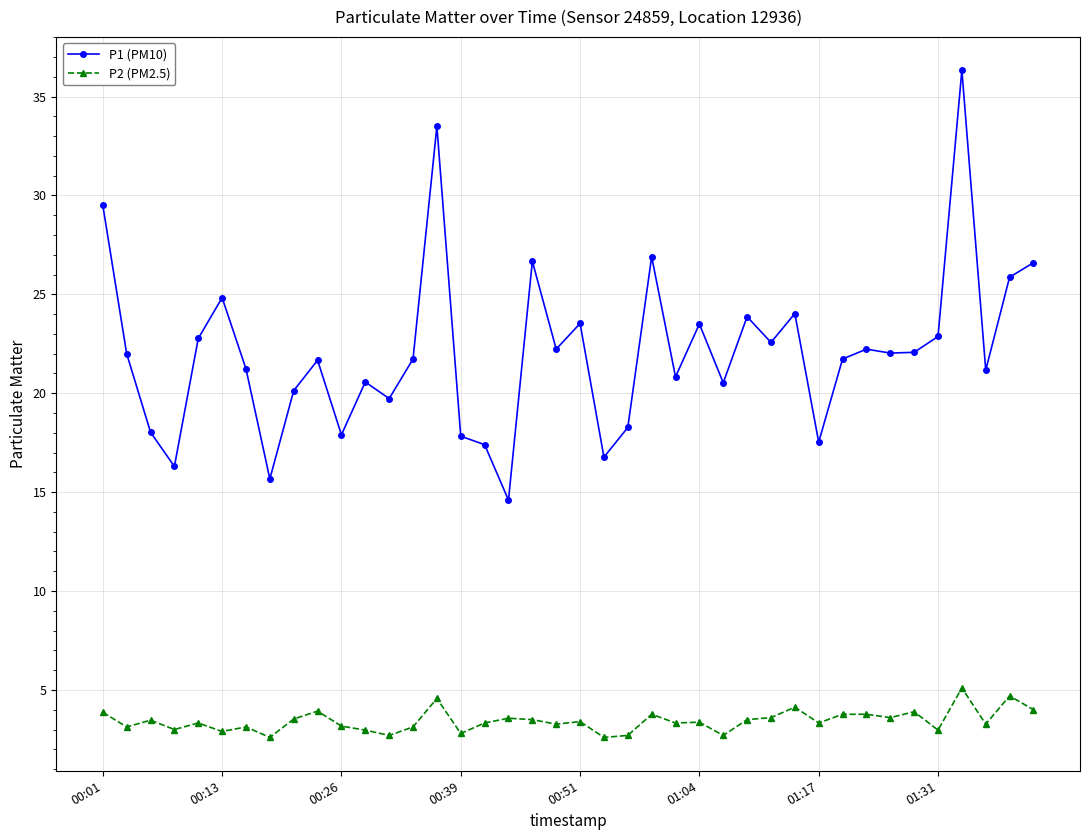

Which series has the widest spread of values?

P1 (PM10)